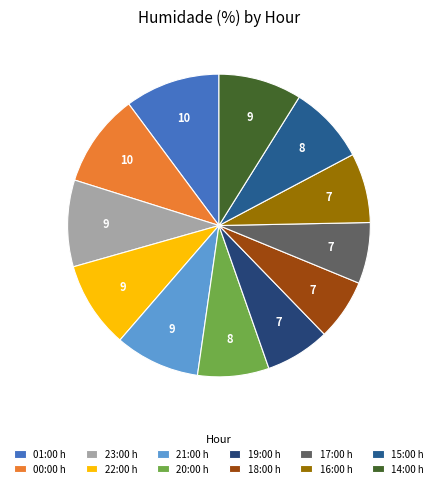

Is it true that 23:00 is 9% of the pie?

True